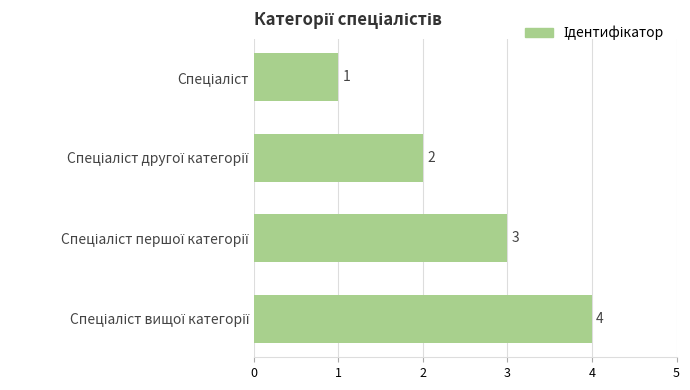

What is the sum of all values?

10